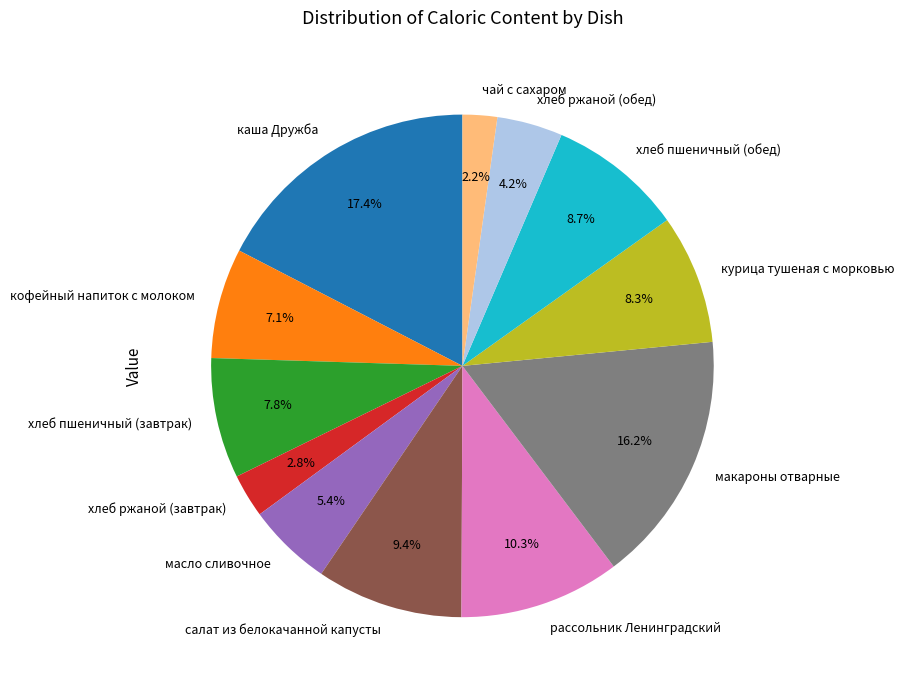

Which has a higher value, хлеб пшеничный (завтрак) or кофейный напиток с молоком?

хлеб пшеничный (завтрак)